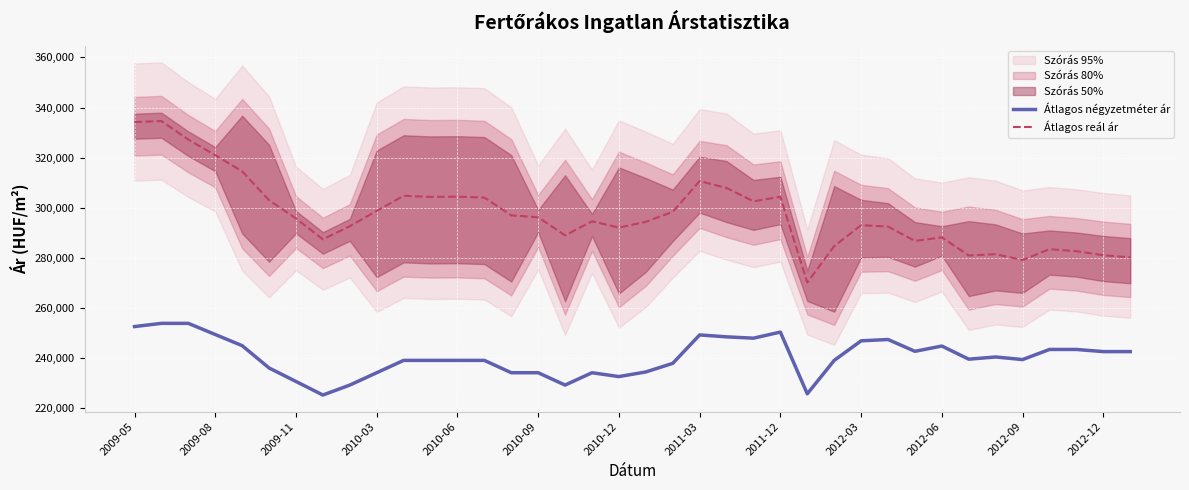

What is the lowest value of the Átlagos négyzetméter ár series?

225237